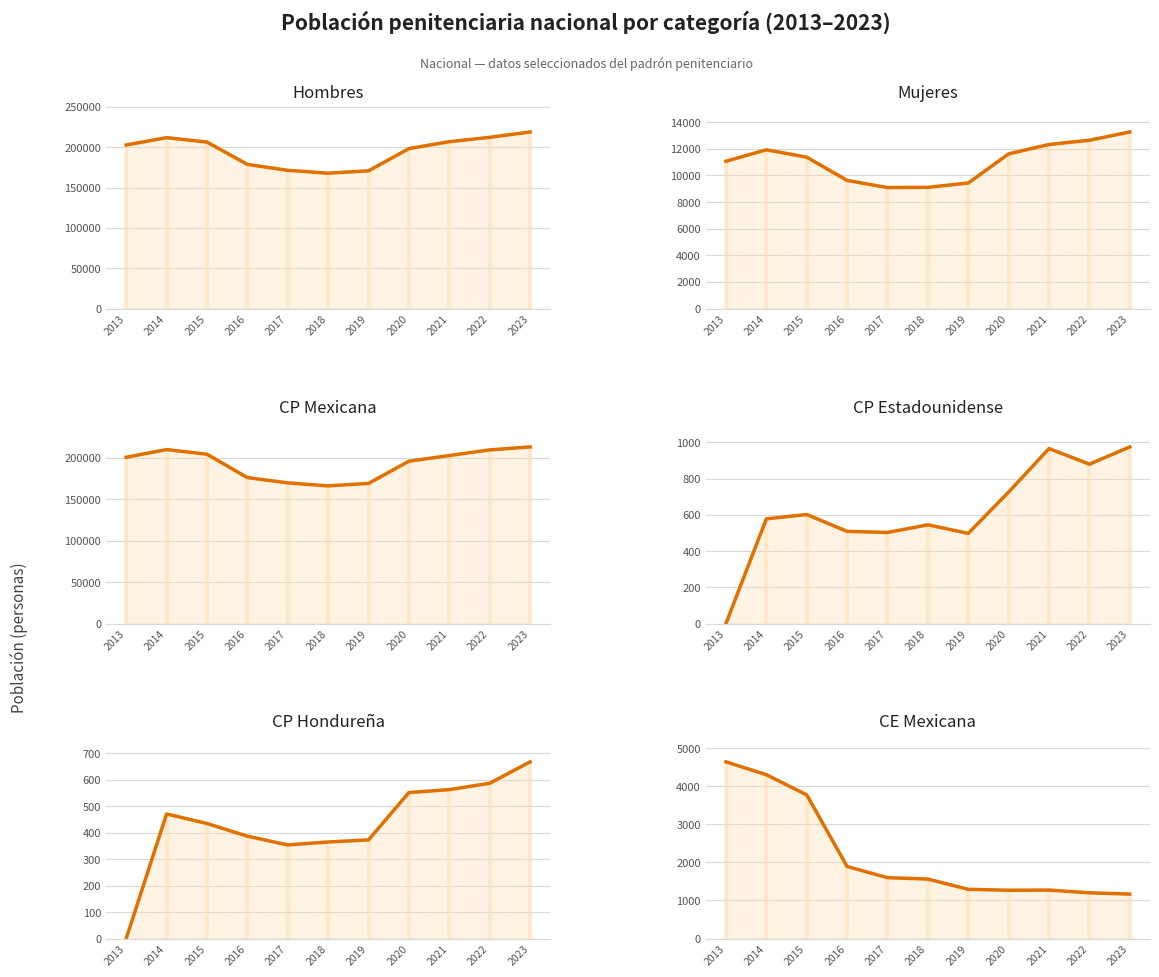

Which series has the largest range (max minus min)?

Hombres